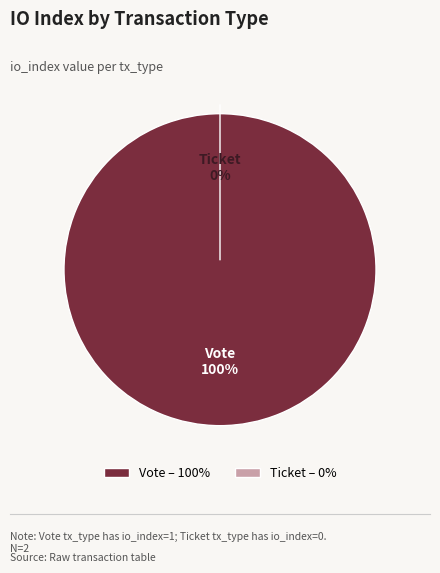

Combined, what portion of the pie is Vote and Ticket?

100.0%